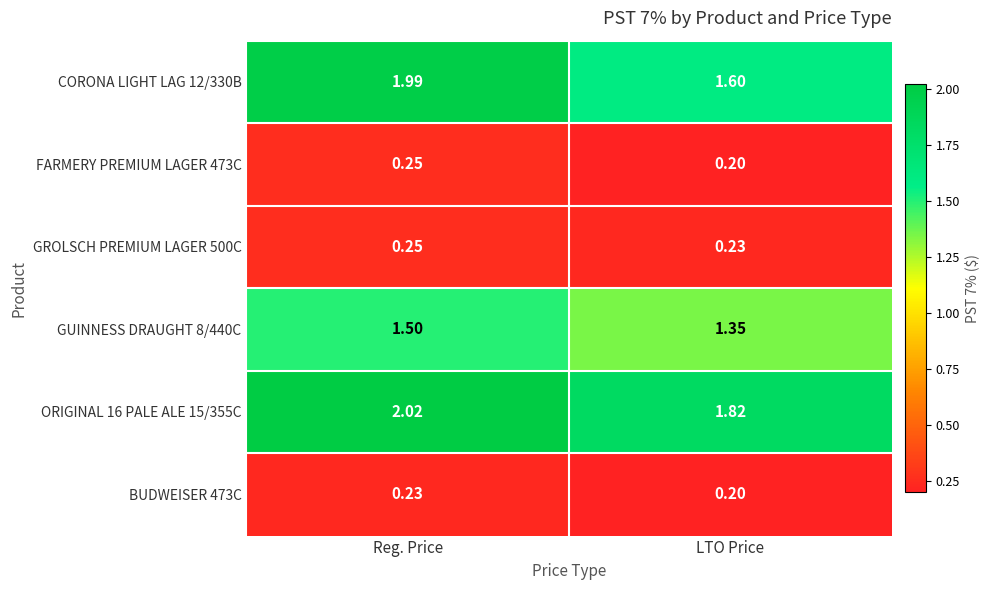

At which label does FARMERY PREMIUM LAGER 473C reach its minimum?

LTO Price